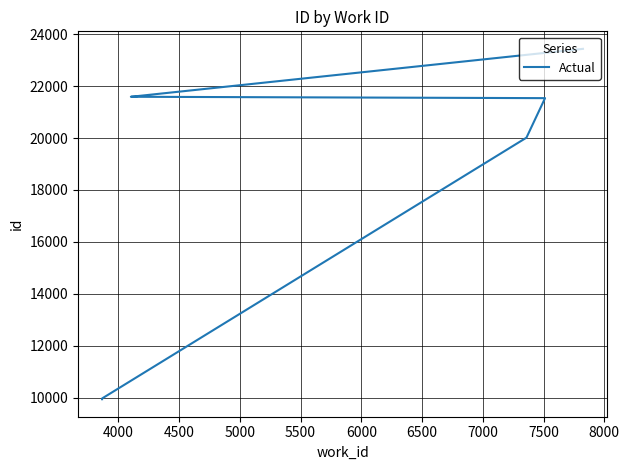

How many lines are shown in the chart?

1